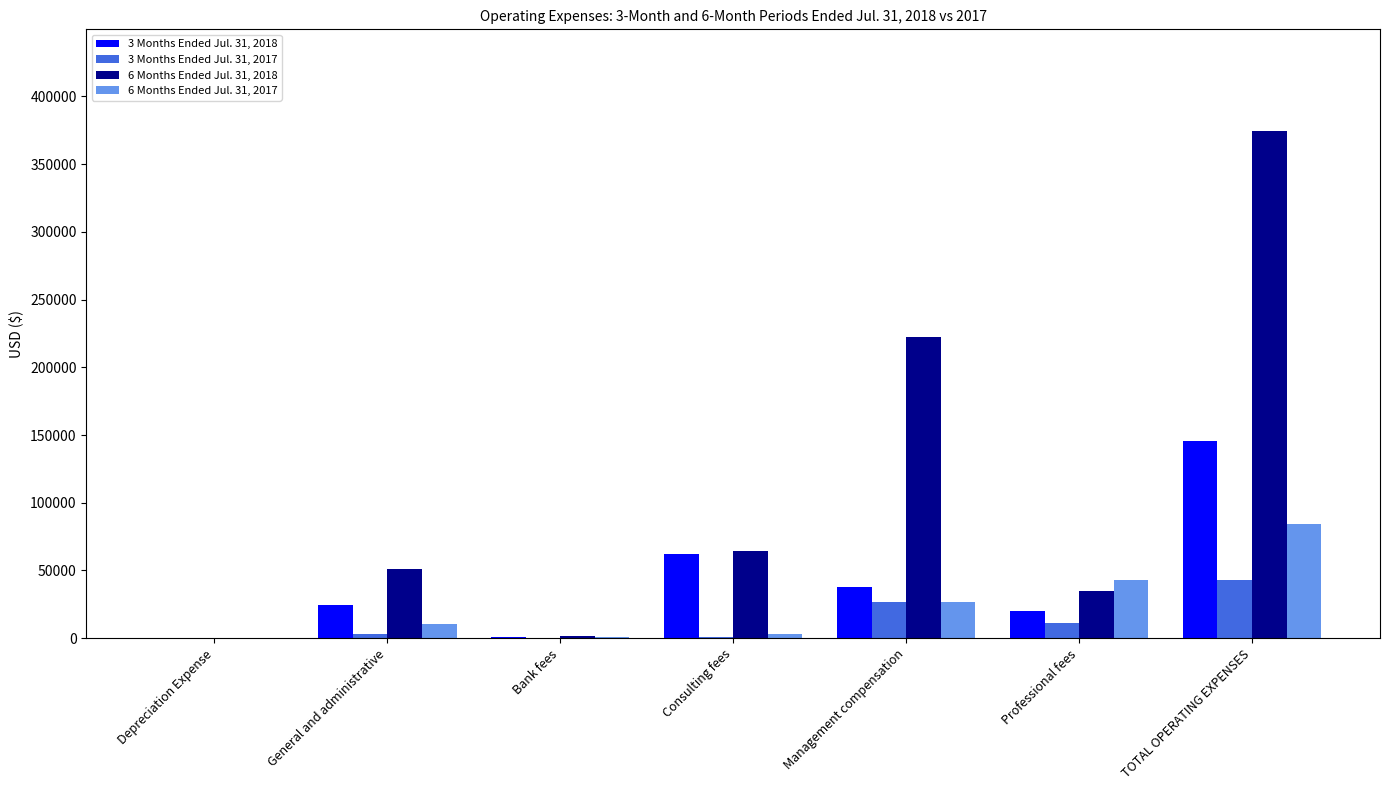

At which label does 6 Months Ended Jul. 31, 2018 reach its peak?

TOTAL OPERATING EXPENSES